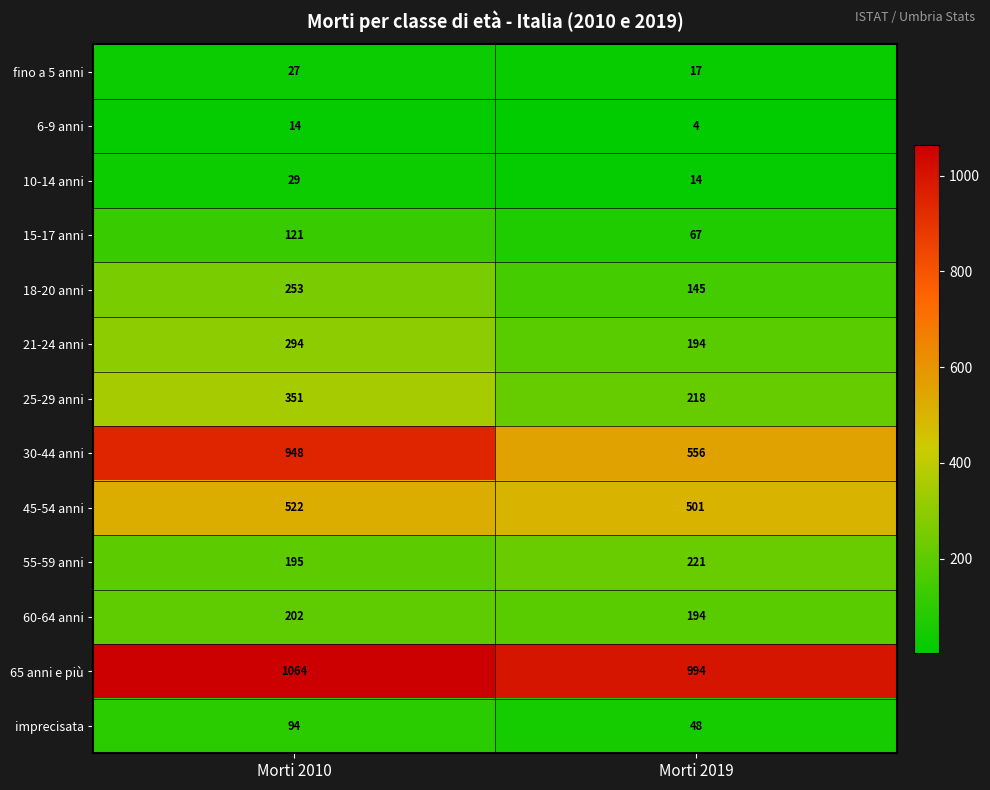

Which category has the highest value across all series?

Morti 2010